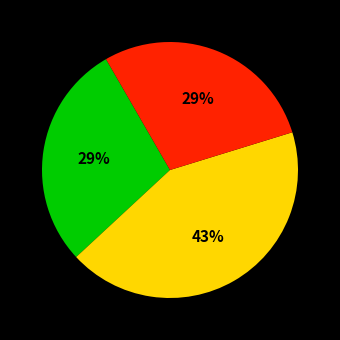

To the nearest percent, what is the average slice percentage?

33%